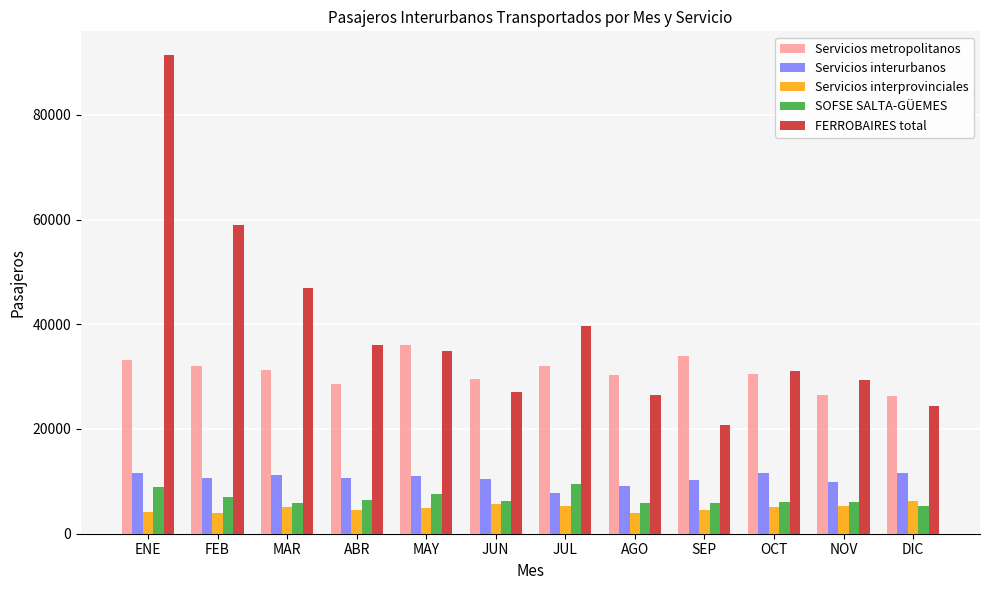

What is the total value across all series at JUN?

78937